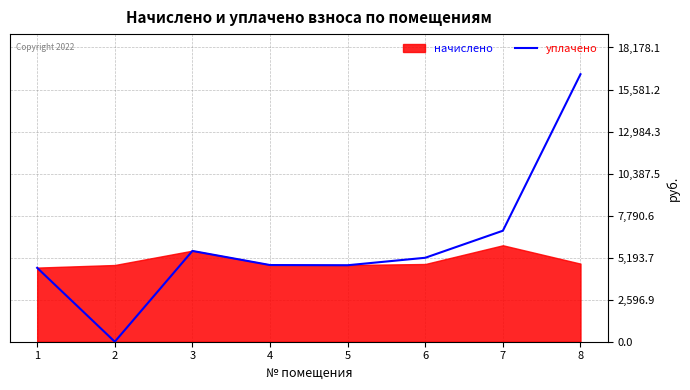

The value of уплачено at 8 is 16525.5. True or false?

True